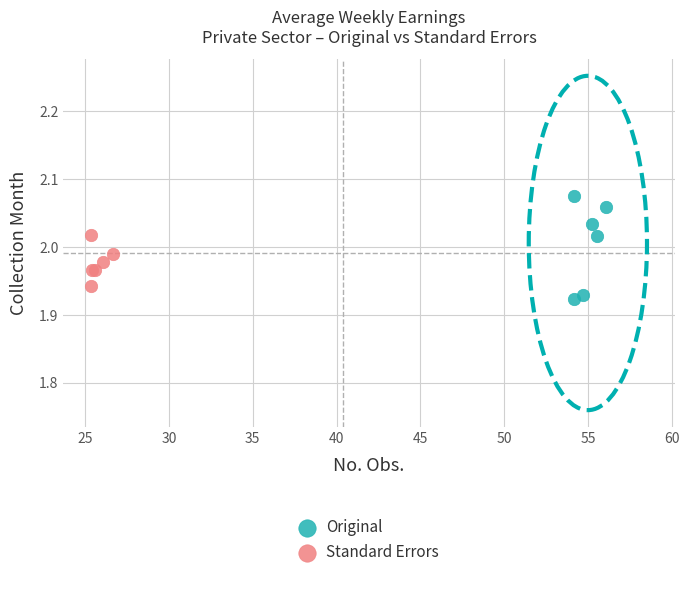

Which series reaches the maximum Y coordinate?

Original